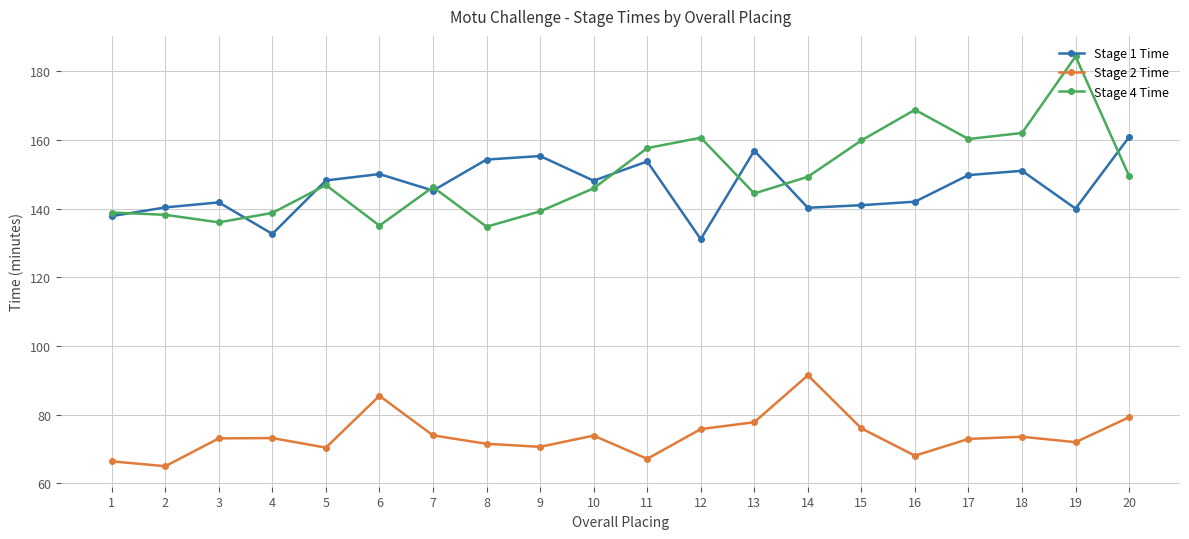

What are all the series names shown in the legend?

Stage 1 Time, Stage 2 Time, Stage 4 Time